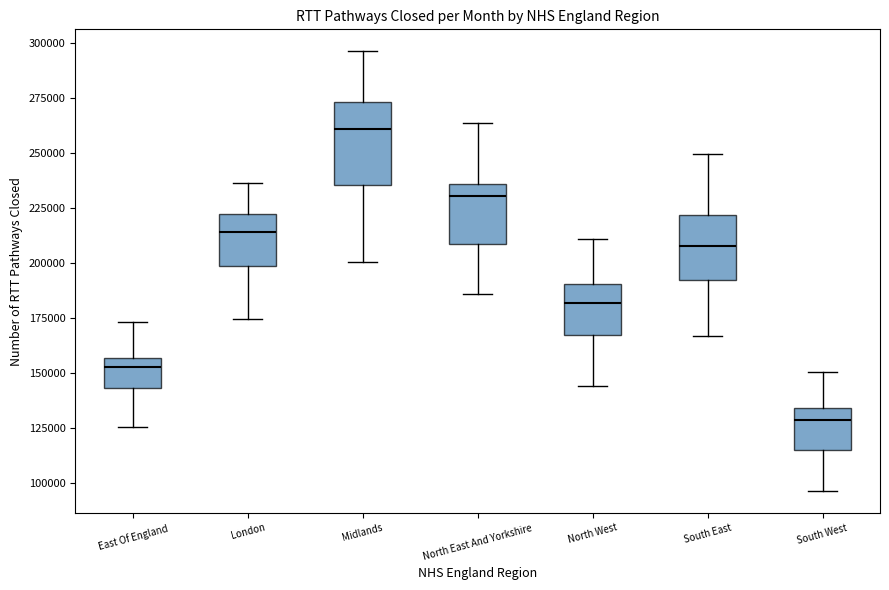

Which box is the tallest, from its lower edge to its upper edge?

Midlands